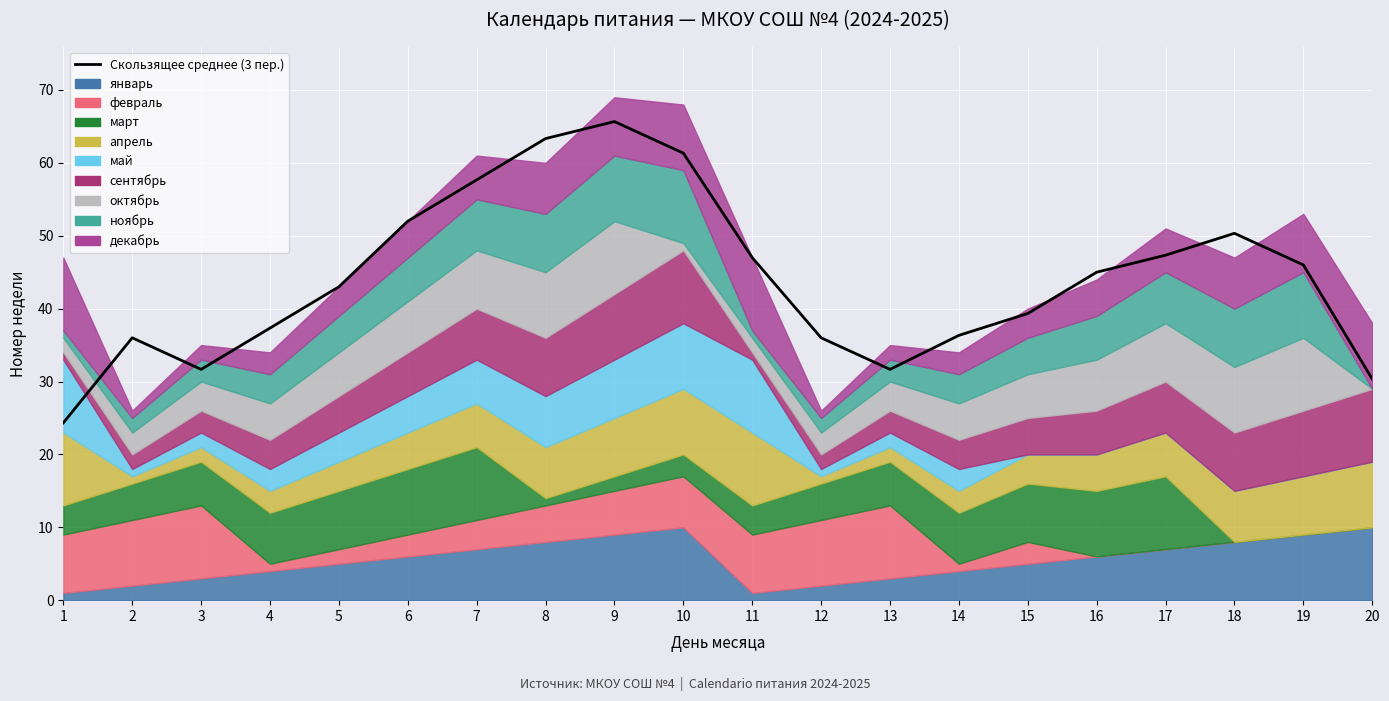

Between 16 and 8, which is larger?

8